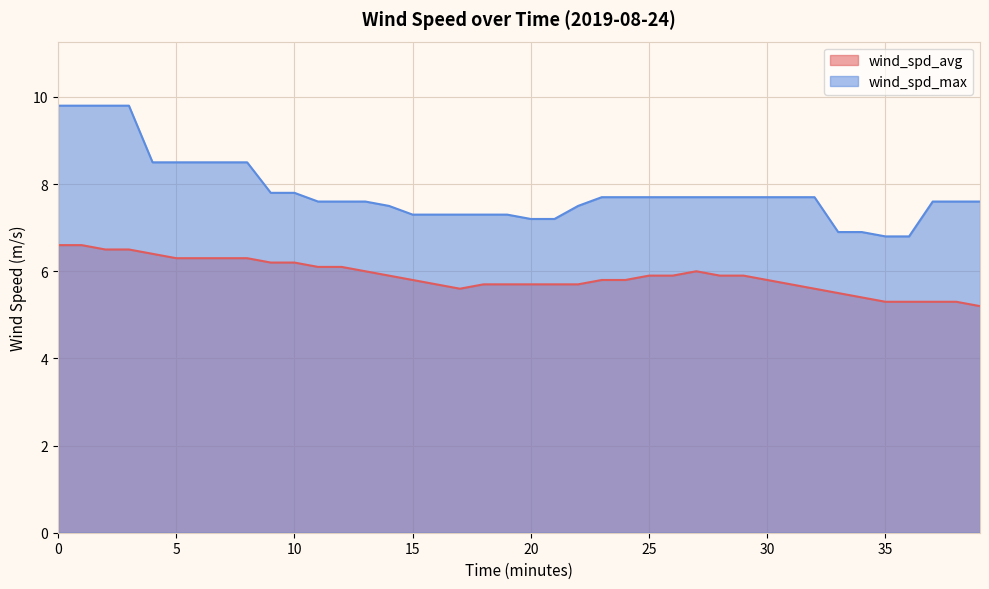

True or false: wind_spd_avg has a value of 5.8 at 24.

True